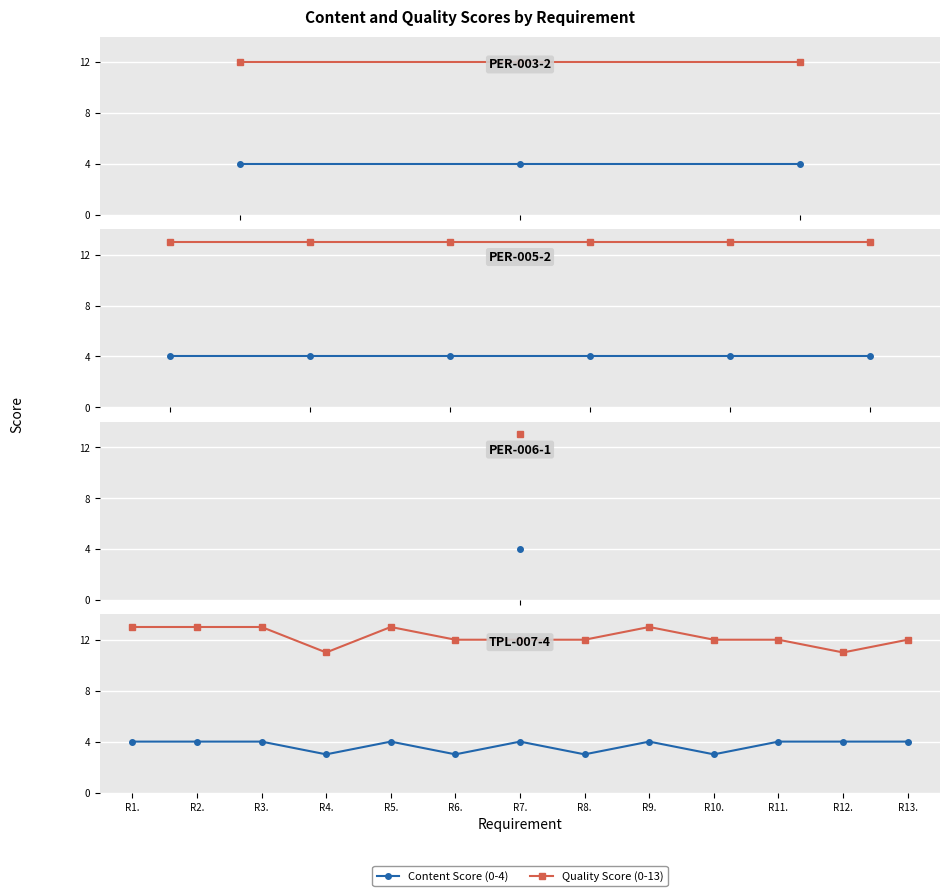

The Content Score (0-4) series shows 4 at R7.. True or false?

True